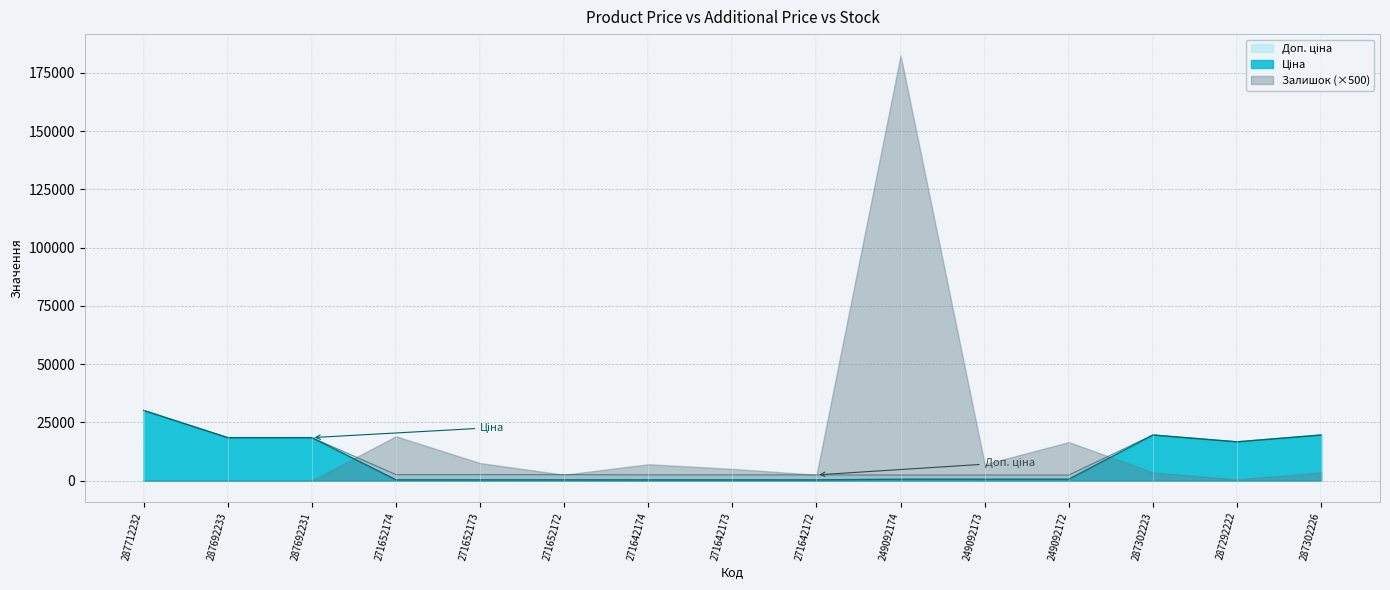

What is the greatest value displayed?

182500.0